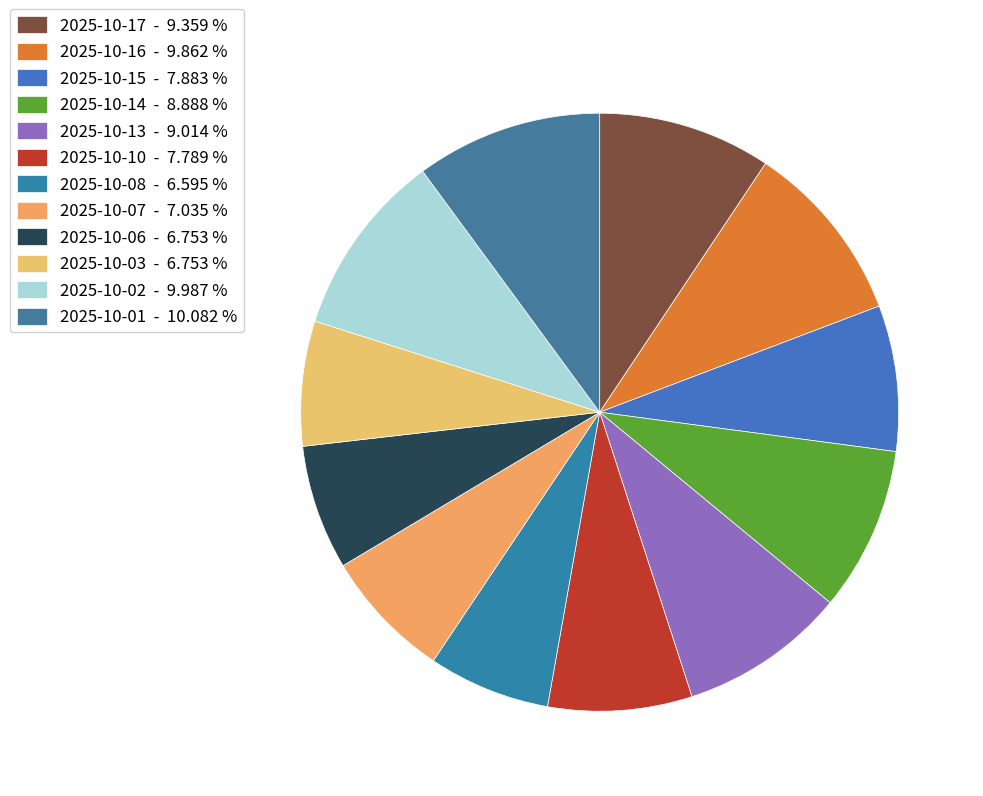

Between 2025-10-08 and 2025-10-02, which is larger?

2025-10-02